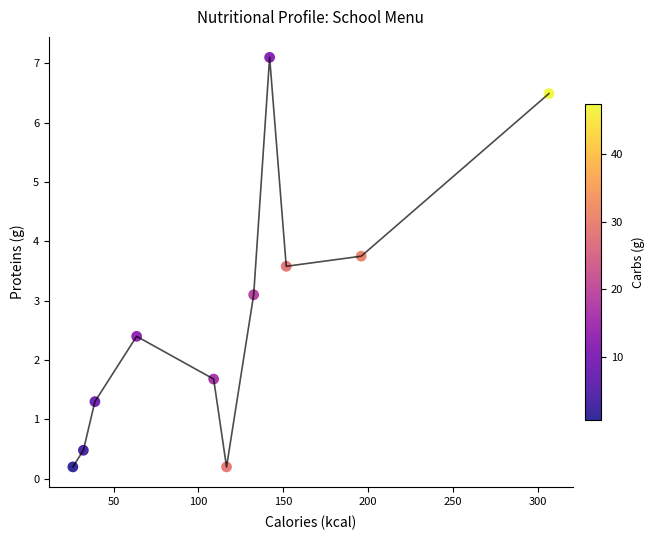

What is the range of Y values (max minus min)?

6.9